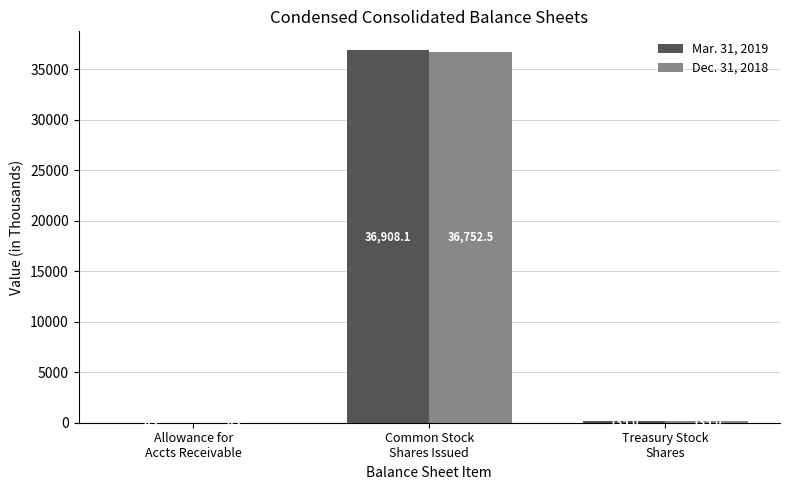

Reading left to right, transcribe all the data shown in this chart.

Mar. 31, 2019: 0.2	36908.1	135.0
Dec. 31, 2018: 0.2	36752.5	135.0